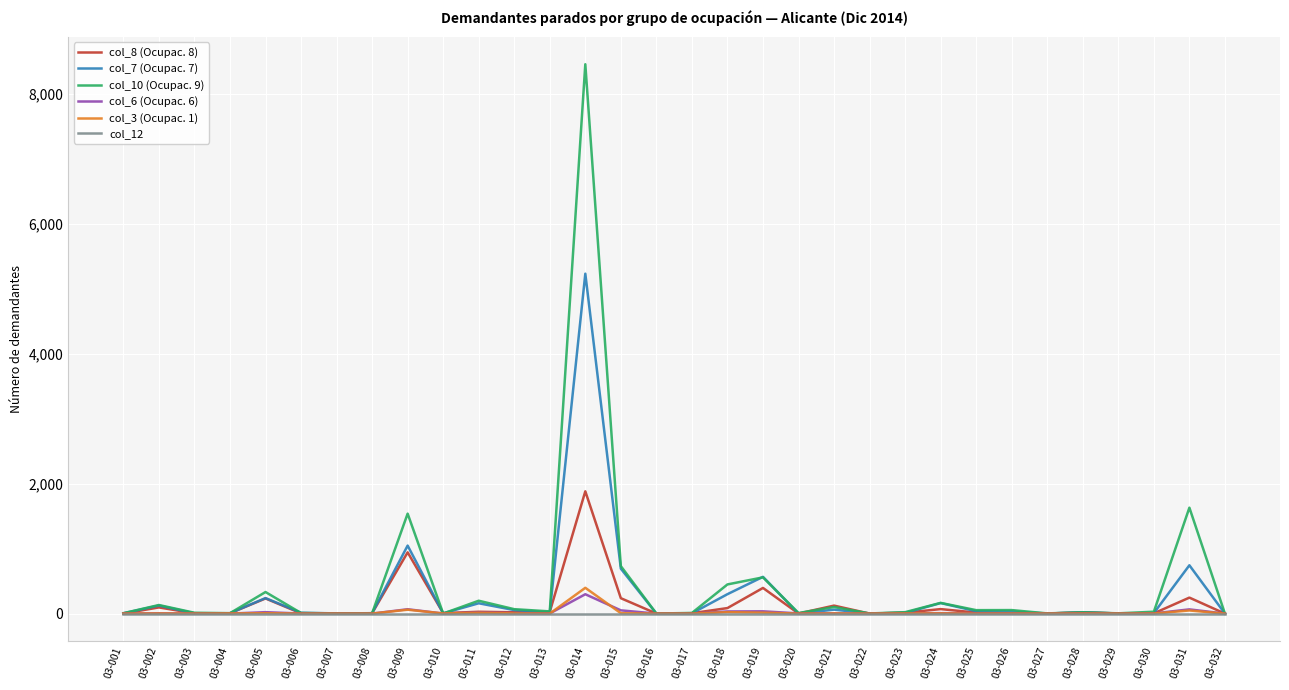

The col_10 (Ocupac. 9) series shows 332 at 03-005. True or false?

True